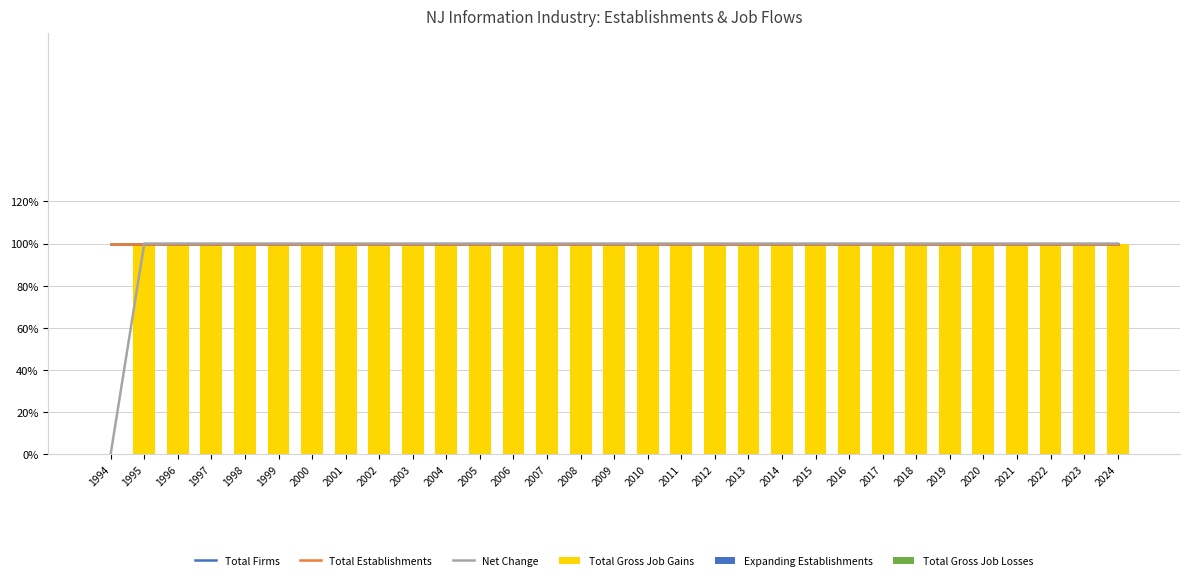

How many groups of bars are there?

31